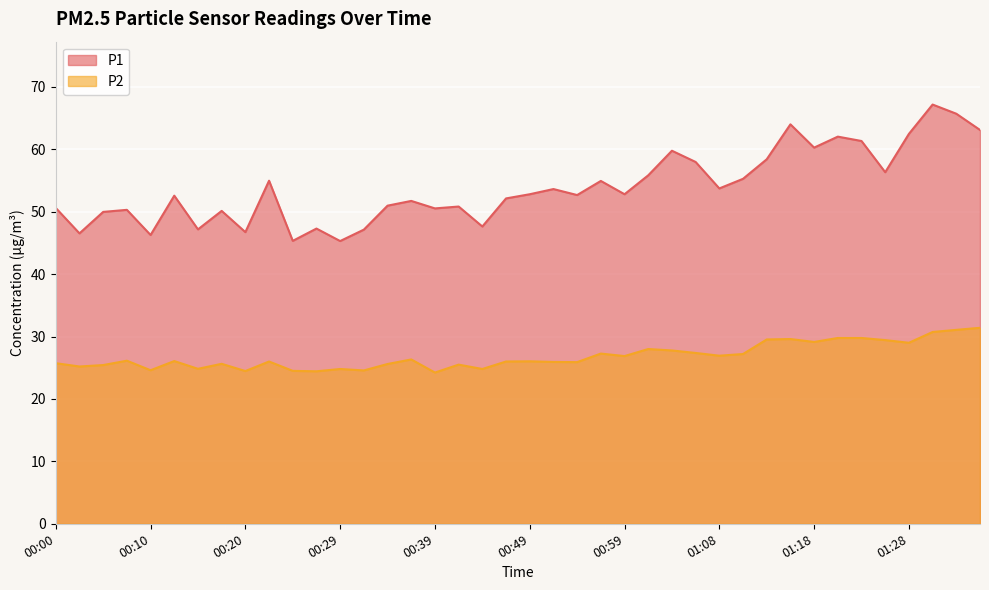

What is the label of the 30th point from the left?

01:11